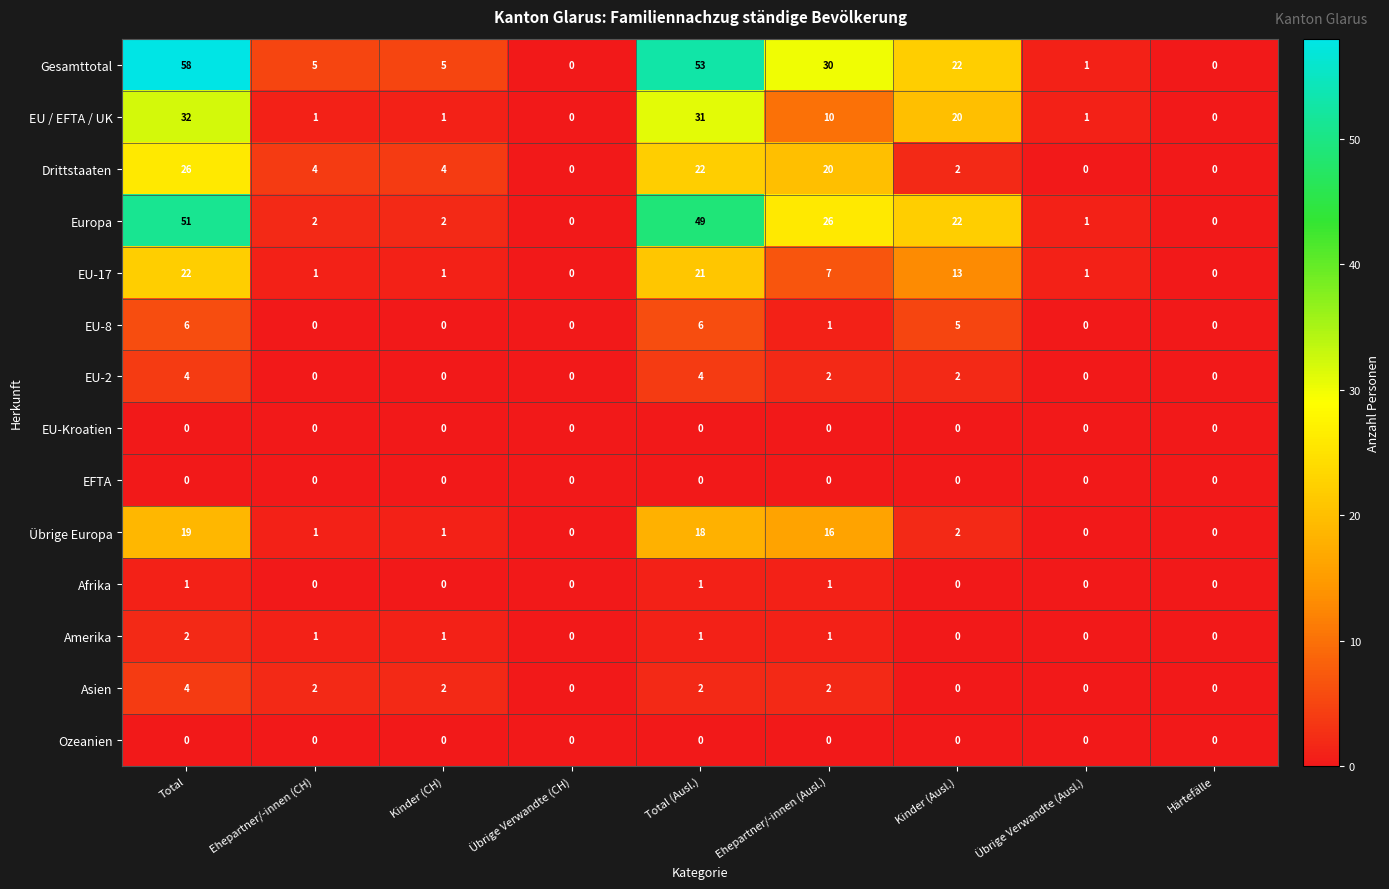

What is the greatest value displayed?

58